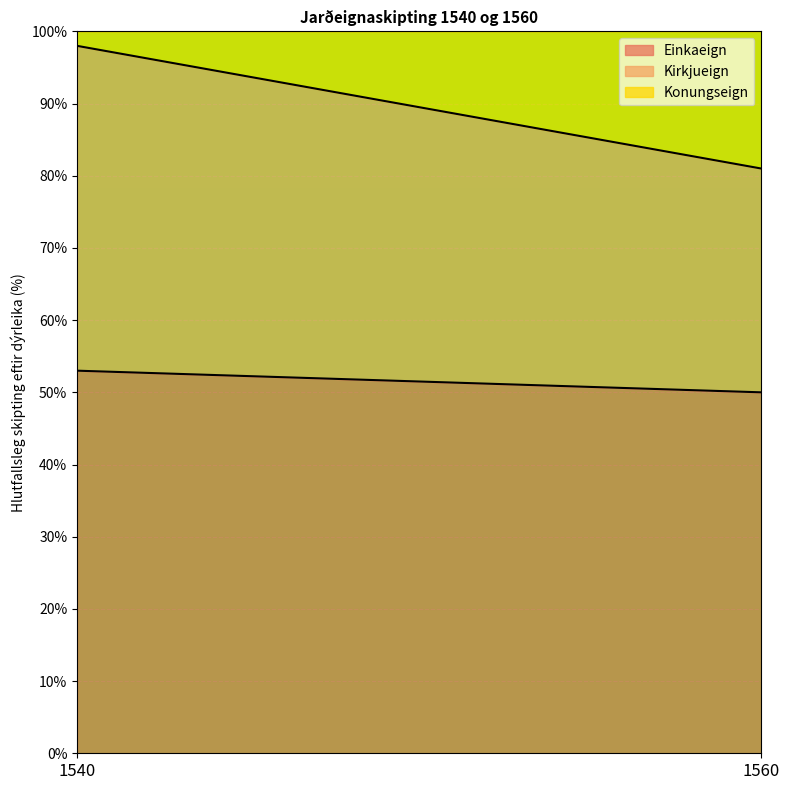

List the labels in order of Konungseign value, smallest first.

1540, 1560